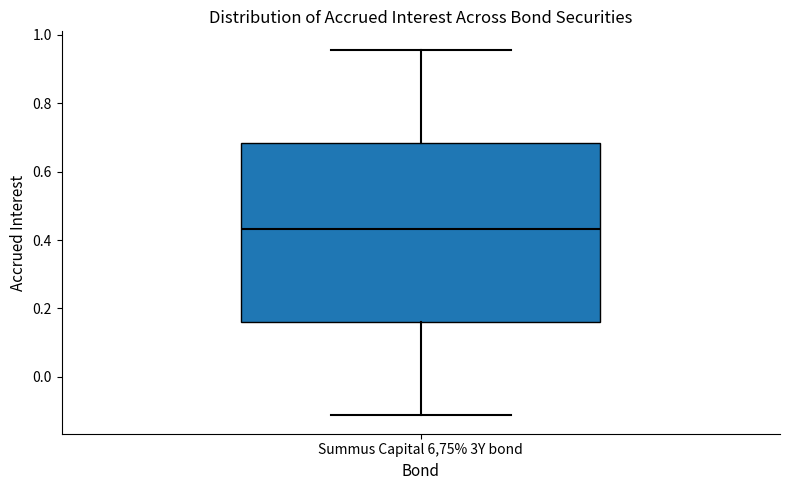

Transcribe this box plot: give where the median line is, the range the box spans, and where the two whiskers end, as read against the y-axis. The values are not printed on the chart, so give them approximately, as read against the axis.

median 0.44, box 0.16 to 0.68, whiskers -0.12 to 0.96